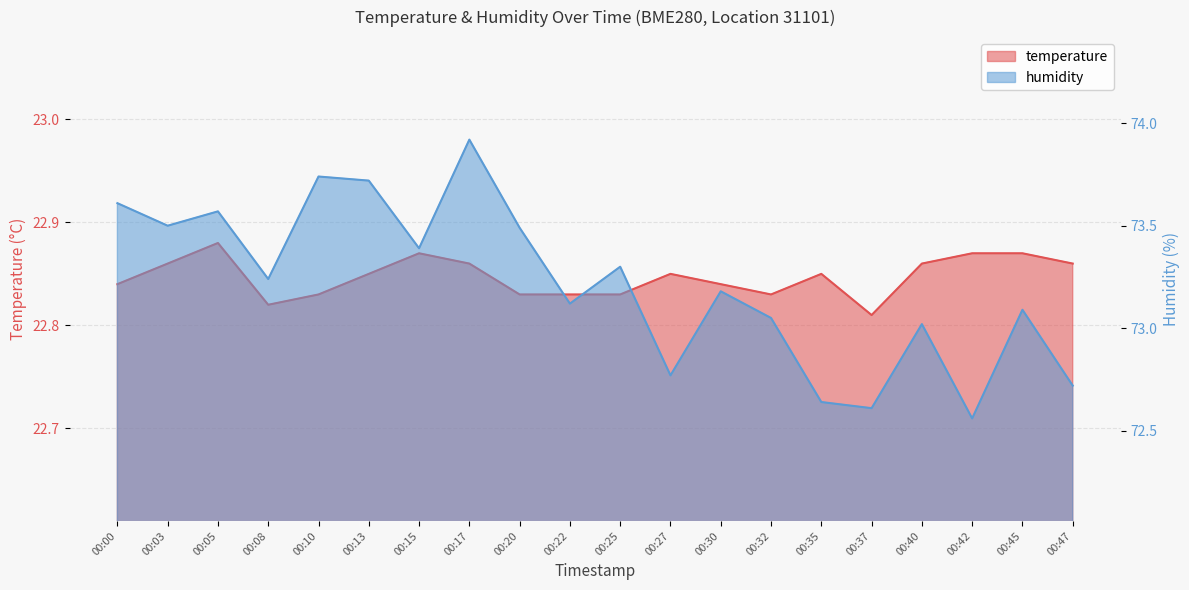

Rank the series by their average value, from highest to lowest.

humidity, temperature